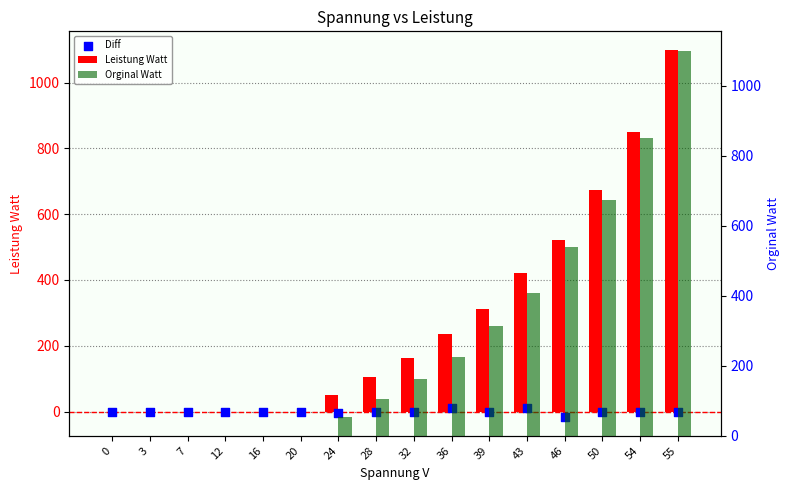

Which series has the widest spread of Y values?

Leistung Watt